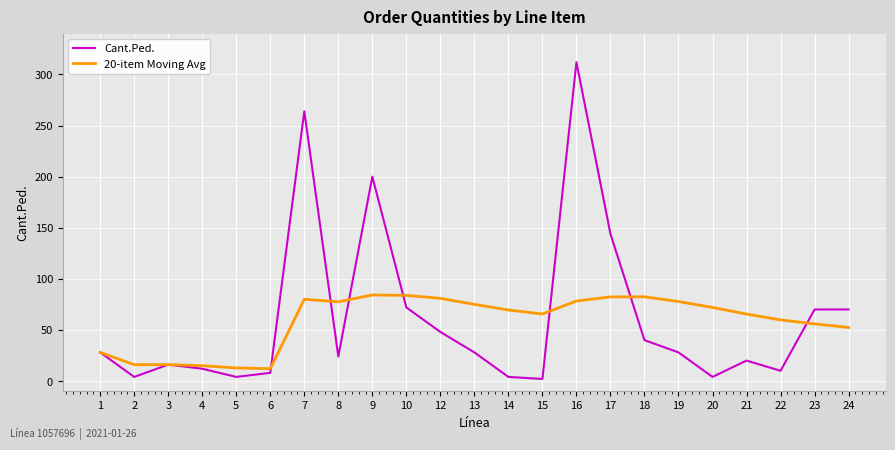

Which series ends up on top after the final intersection of Cant.Ped. and 20-item Moving Avg?

Cant.Ped.